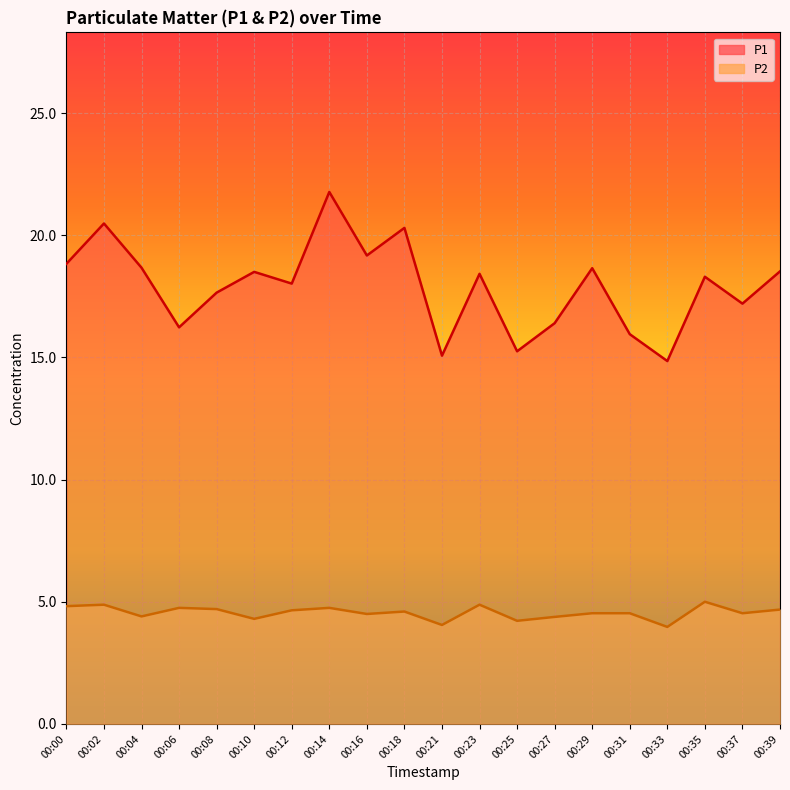

How many distinct data groups are displayed?

2